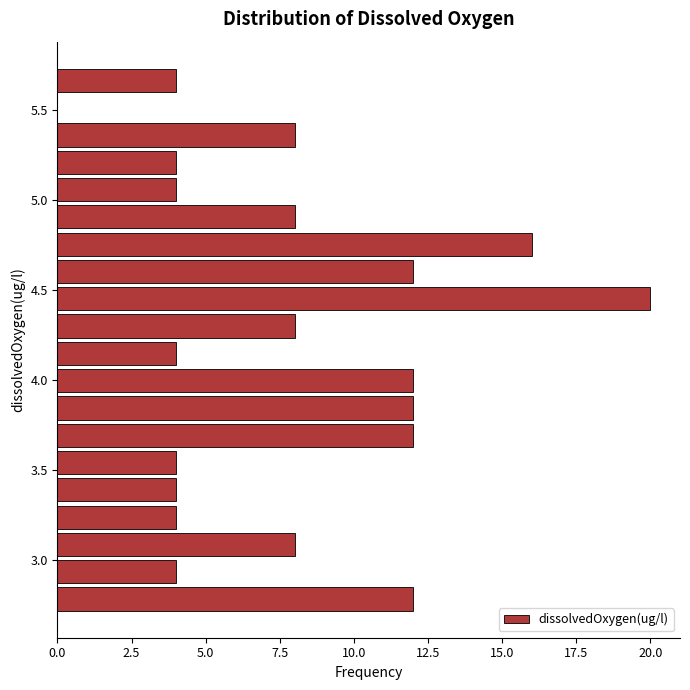

Read against the y-axis, roughly where is the centre of the longest bar?

4.45